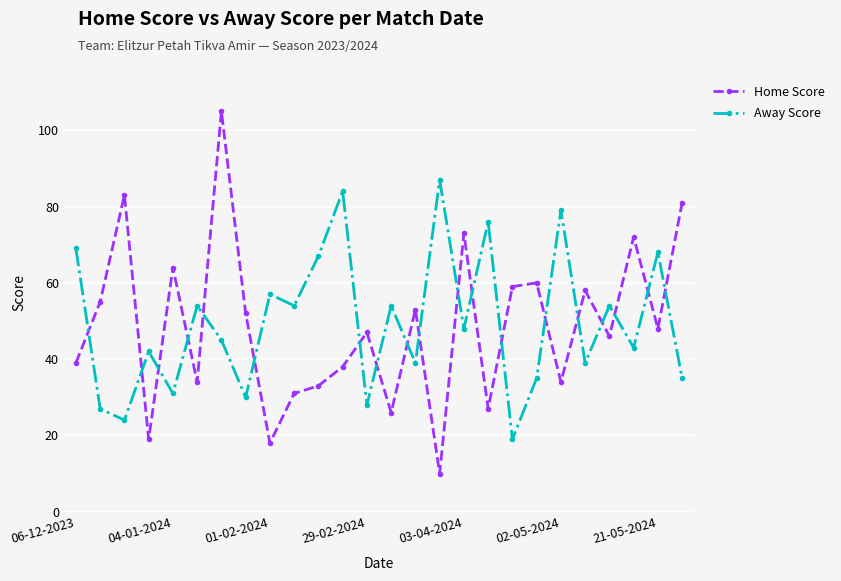

How many intersections are there between Home Score and Away Score?

19